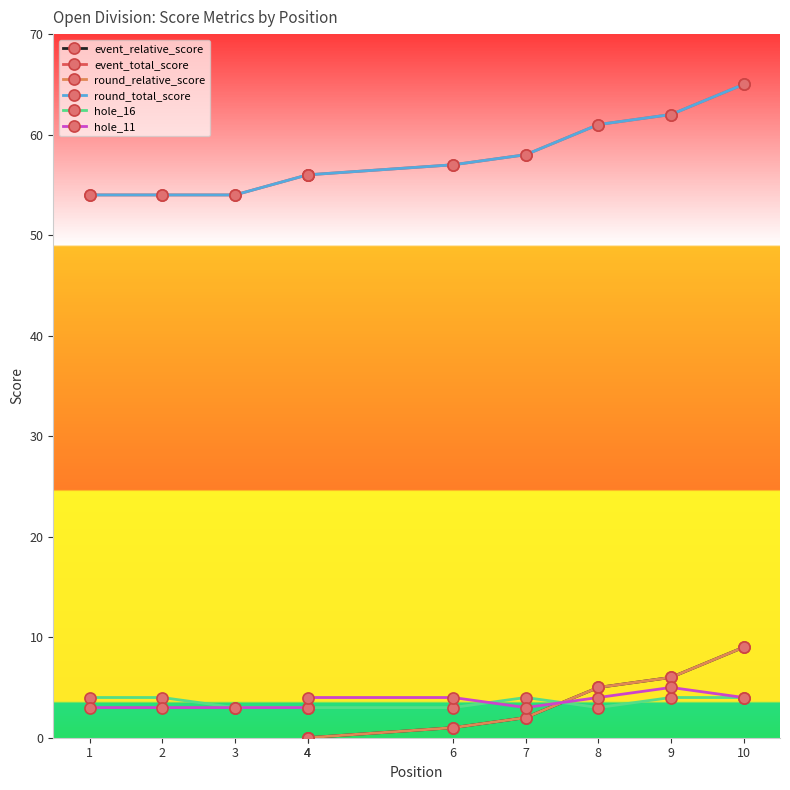

What is the average value of the hole_11 series?

4